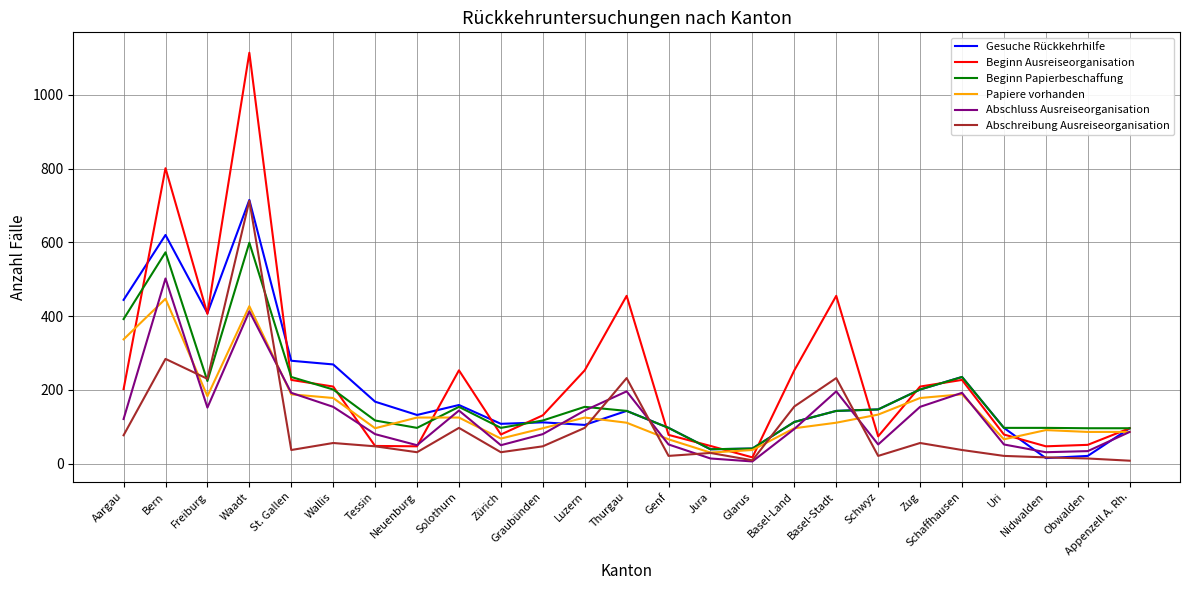

Is it true that Papiere vorhanden equals 26 at Thurgau?

False